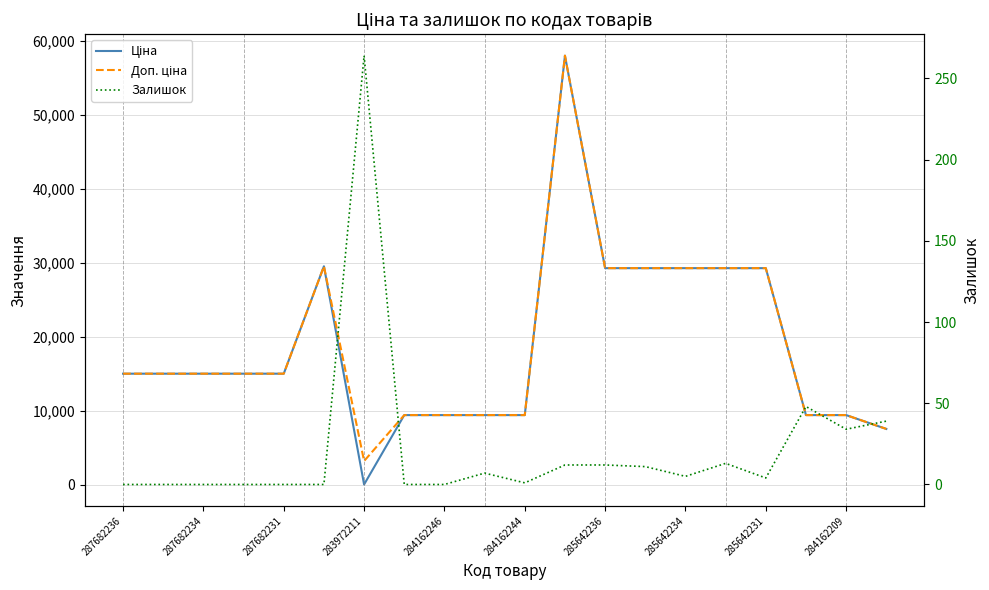

True or false: Ціна has a value of 7.4 at 283972211.

False